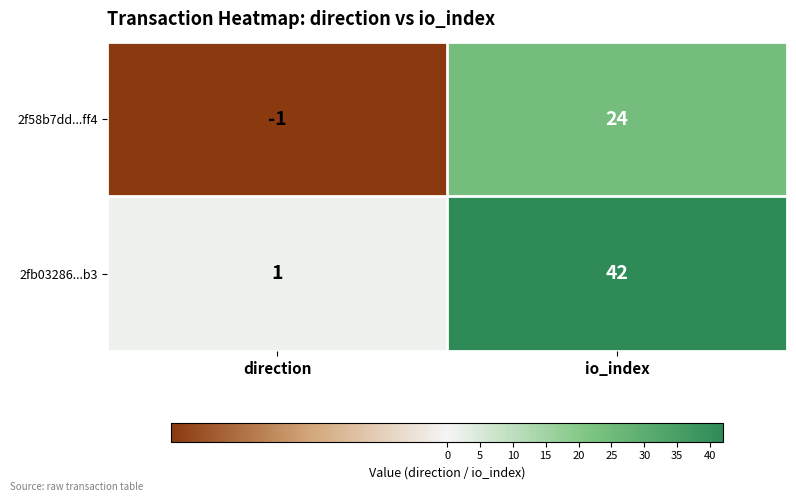

What value does the 2fb03286...b3 series have at io_index?

42